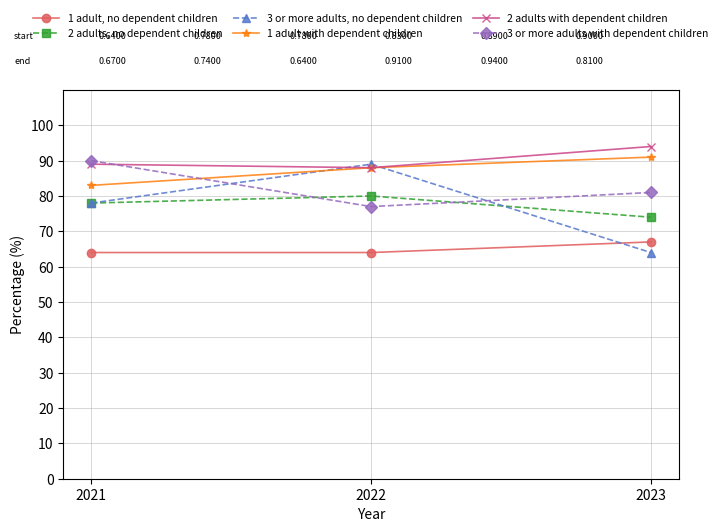

How many data points in 3 or more adults, no dependent children are less than 78?

1